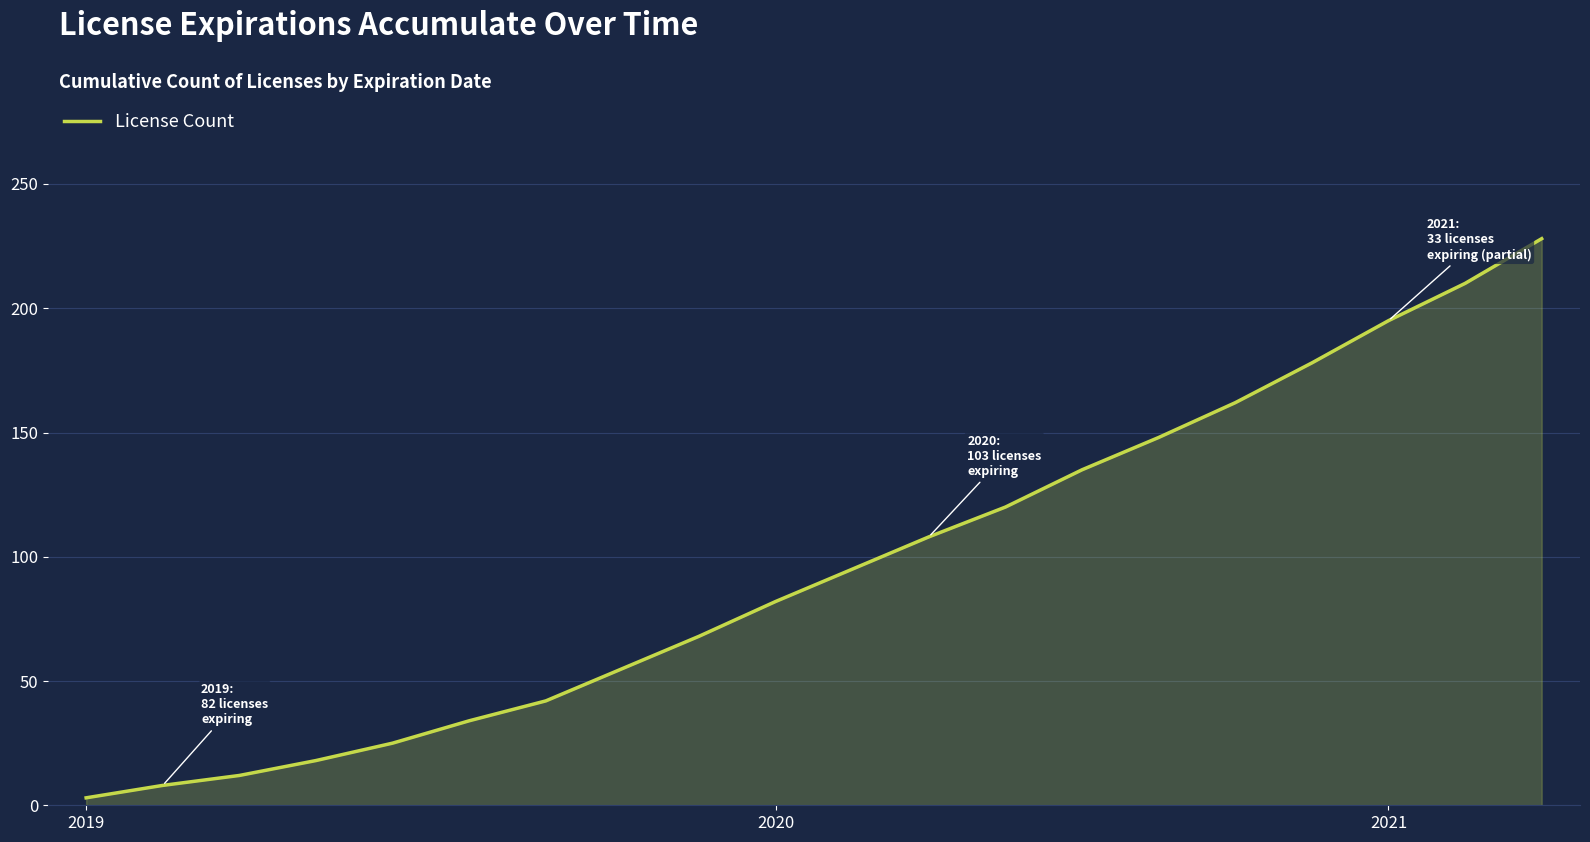

What is the minimum value shown in the chart?

3